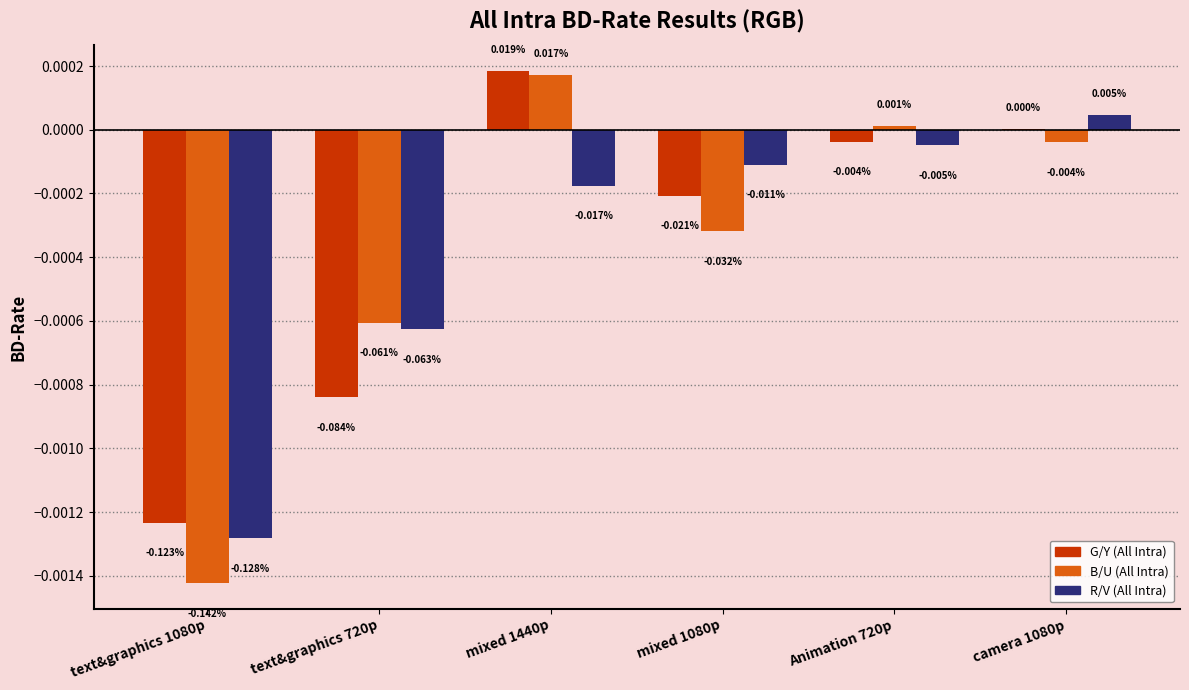

How many series are shown in this chart?

3